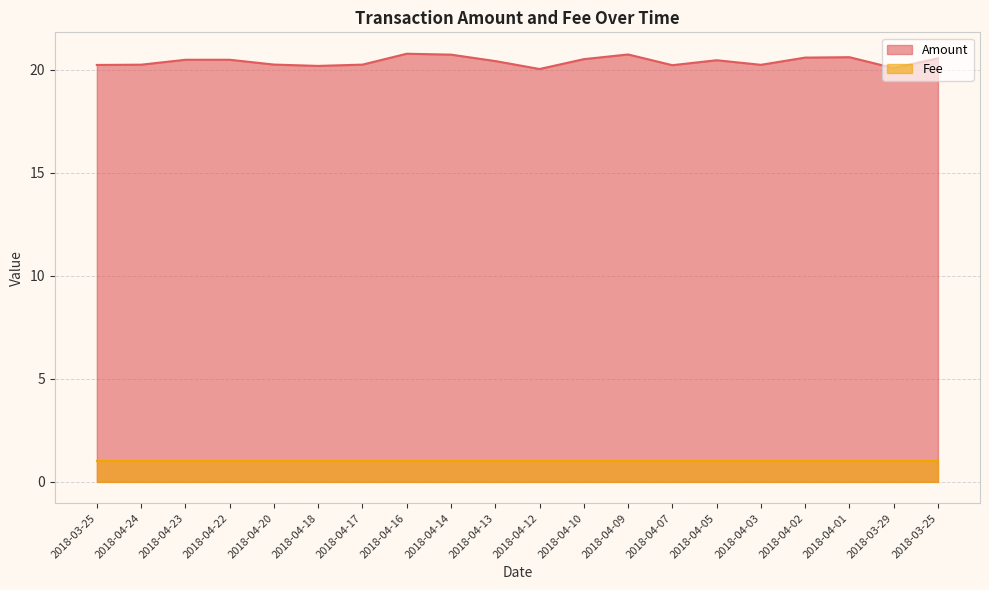

What is the difference between the values at 2018-04-18 and 2018-04-12?

0.2